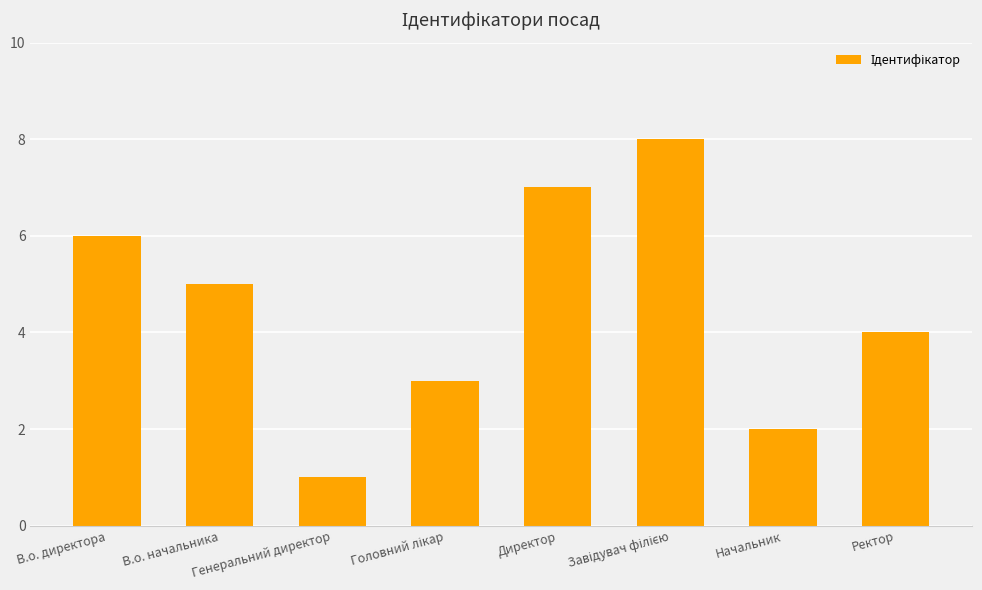

What position from the left is Директор?

5